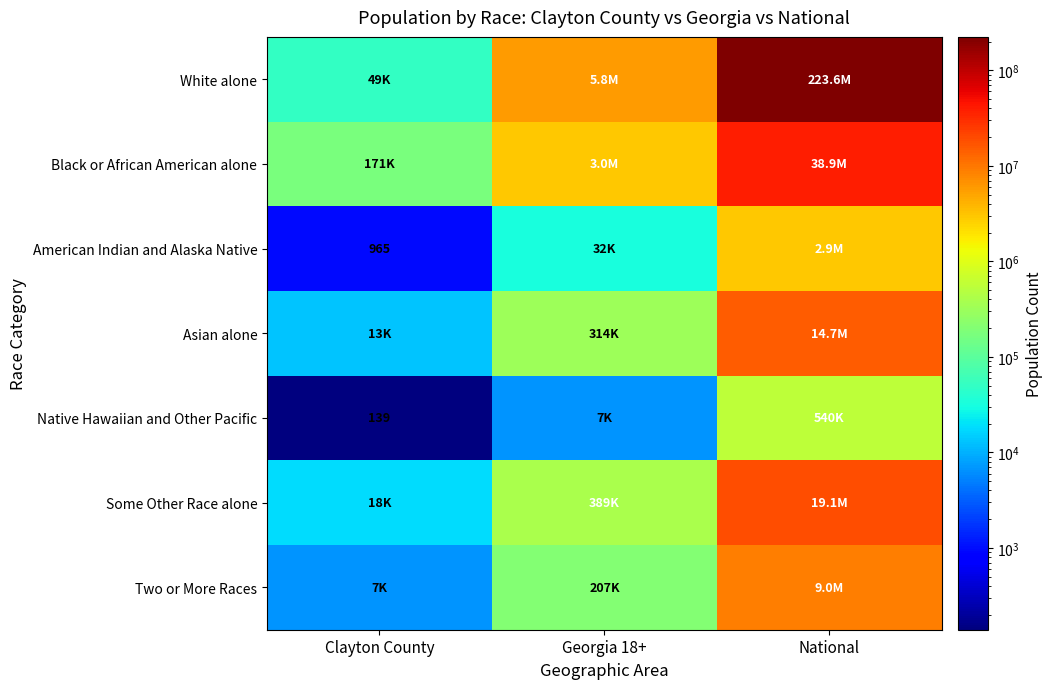

What is the greatest value displayed?

223553265